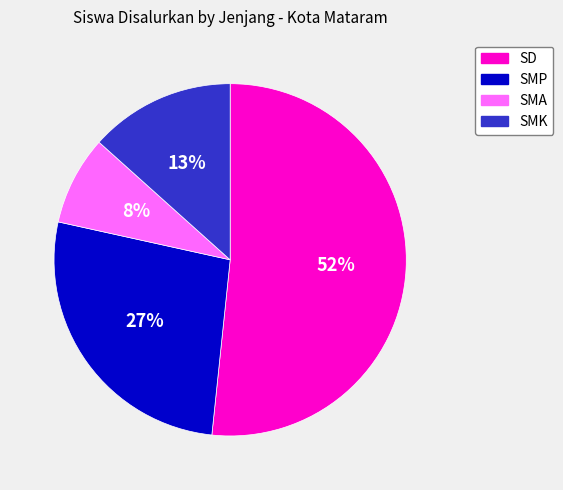

To the nearest percent, what is the average slice percentage?

25%